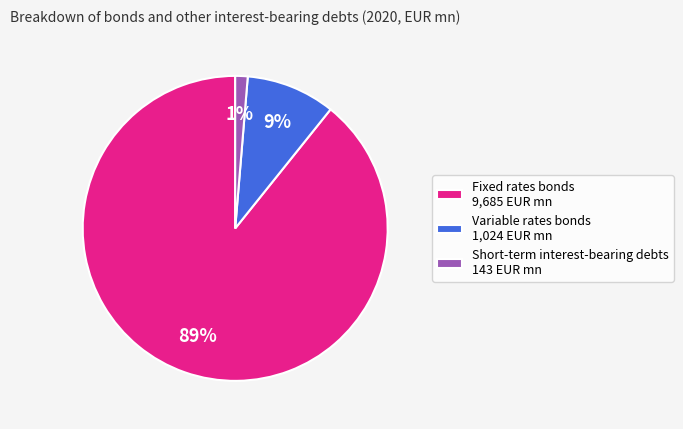

To the nearest percent, what is the combined percentage of Variable rates bonds 1,024 EUR mn and Fixed rates bonds 9,685 EUR mn?

99%